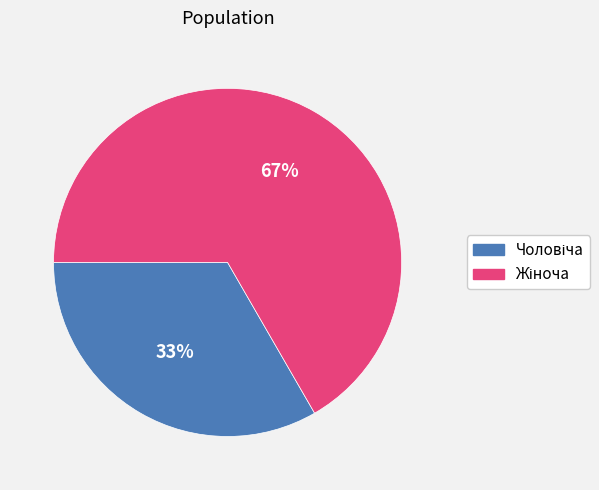

Is there any slice that represents more than half of the pie?

Yes